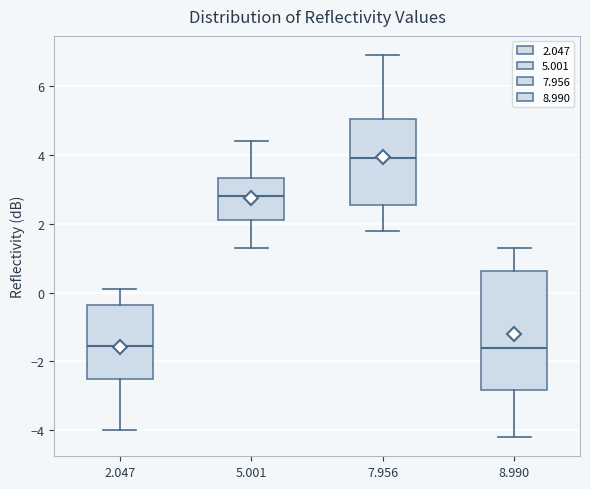

Which box has the highest median line?

7.956